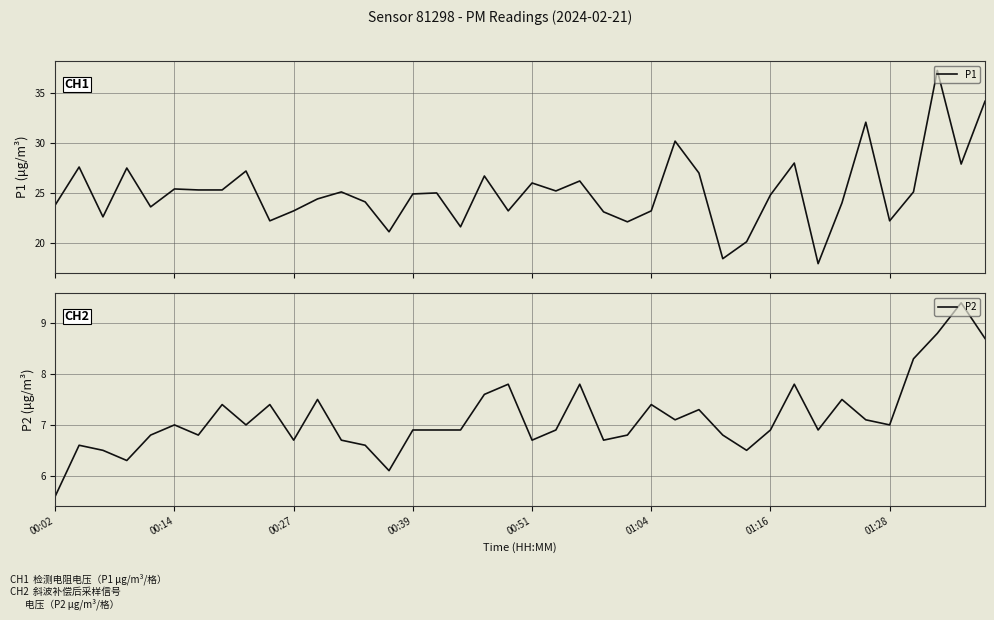

Reading right to left, transcribe all the data shown in this chart.

P1: 34.2	27.9	37.3	25.1	22.2	32.1	24.0	17.9	28.0	24.8	20.1	18.4	27.0	30.2	23.2	22.1	23.1	26.2	25.2	26.0	23.2	26.7	21.6	25.0	24.9	21.1	24.1	25.1	24.4	23.2	22.2	27.2	25.3	25.3	25.4	23.6	27.5	22.6	27.6	23.8
P2: 8.7	9.4	8.8	8.3	7.0	7.1	7.5	6.9	7.8	6.9	6.5	6.8	7.3	7.1	7.4	6.8	6.7	7.8	6.9	6.7	7.8	7.6	6.9	6.9	6.9	6.1	6.6	6.7	7.5	6.7	7.4	7.0	7.4	6.8	7.0	6.8	6.3	6.5	6.6	5.6